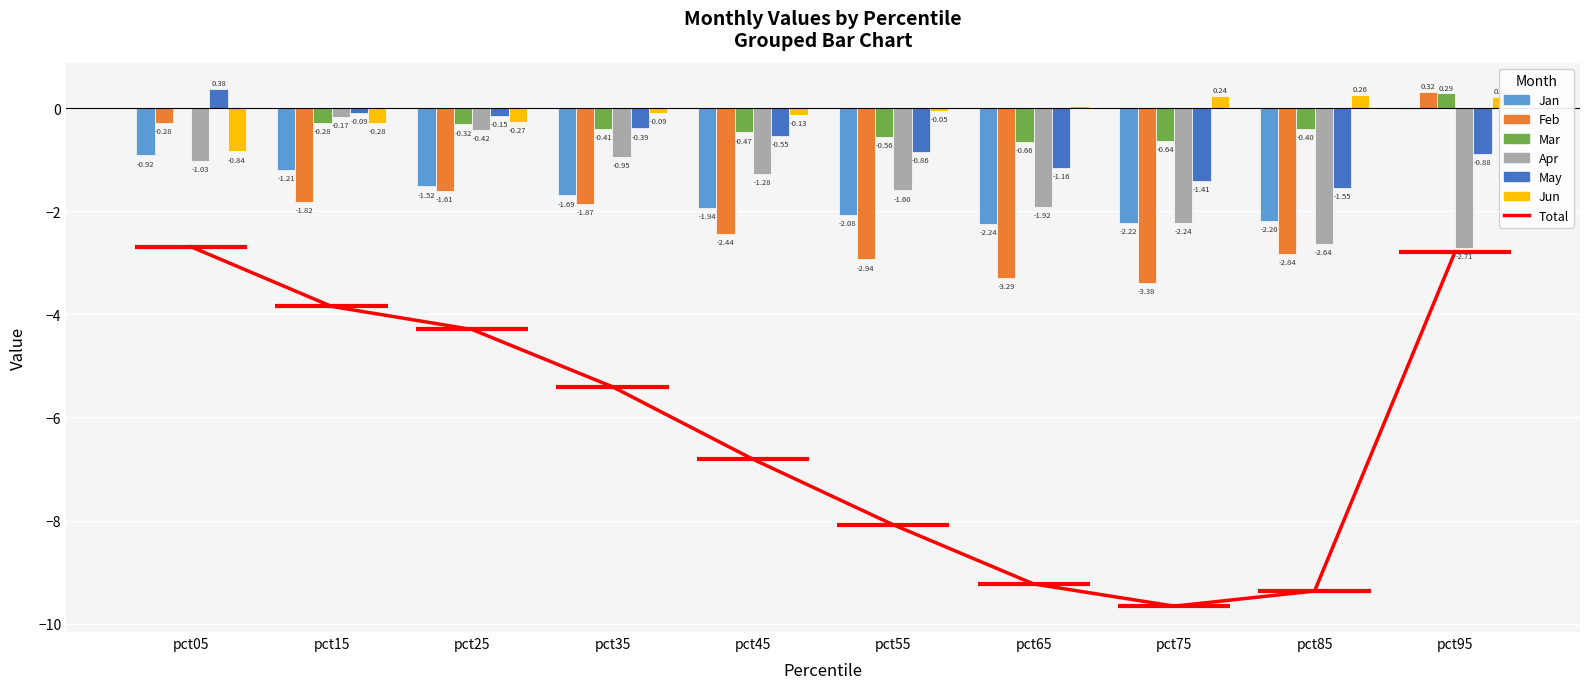

The value of Jun at pct05 is -1.2. True or false?

False